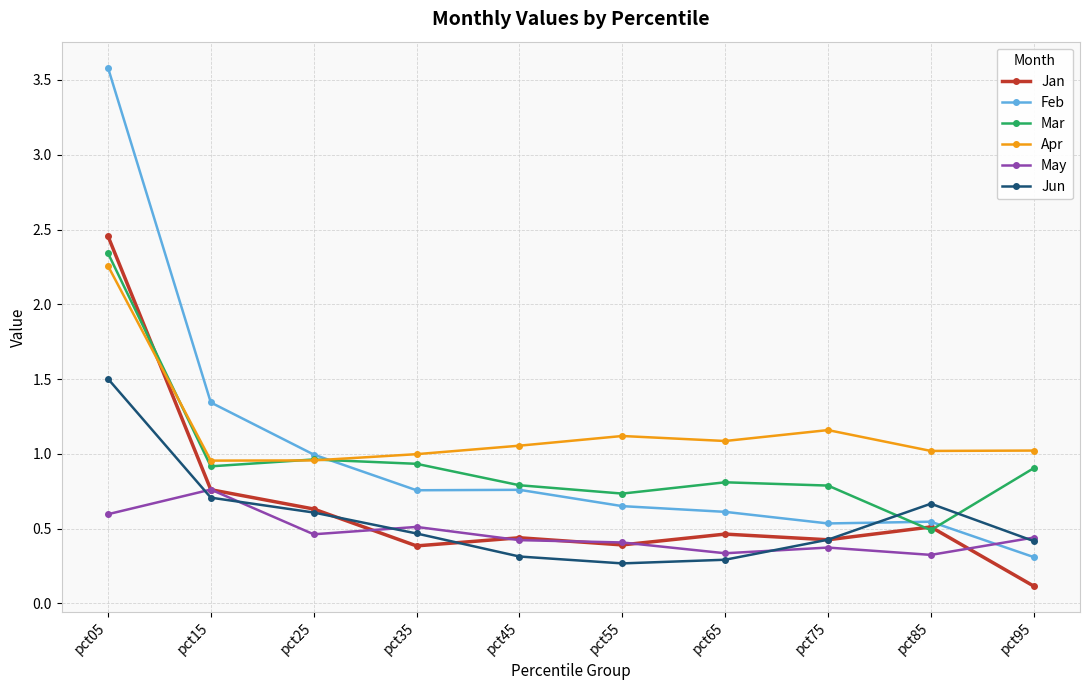

True or false: Jun and Apr cross at least once.

False